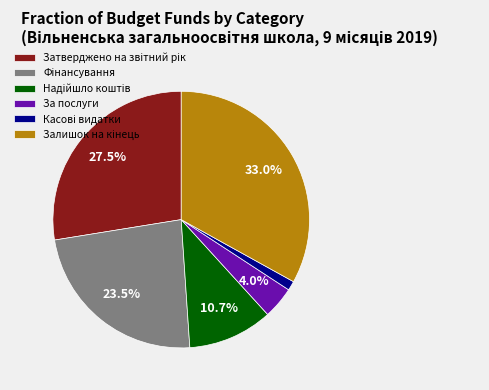

Is it true that За послуги is 17% of the pie?

False